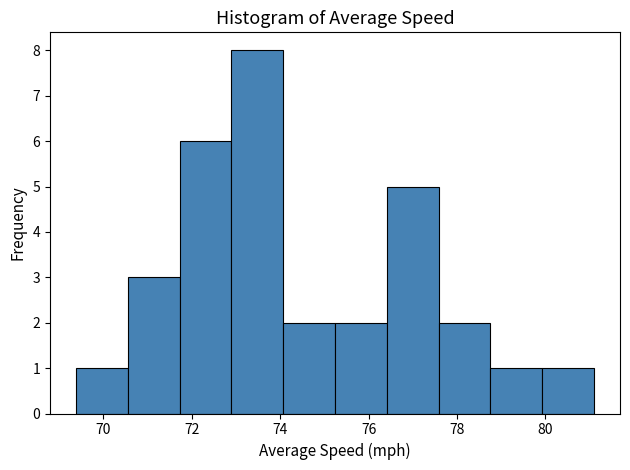

Reading left to right, transcribe this chart: for each bar, give the range it covers on the x-axis and its height. Neither the bar edges nor the heights are printed on the chart, so give them approximately, as read against the axes.

69.4 to 70.6: 1
70.6 to 71.8: 3
71.8 to 72.8: 6
72.8 to 74.0: 8
74.0 to 75.2: 2
75.2 to 76.4: 2
76.4 to 77.6: 5
77.6 to 78.8: 2
78.8 to 80.0: 1
80.0 to 81.2: 1